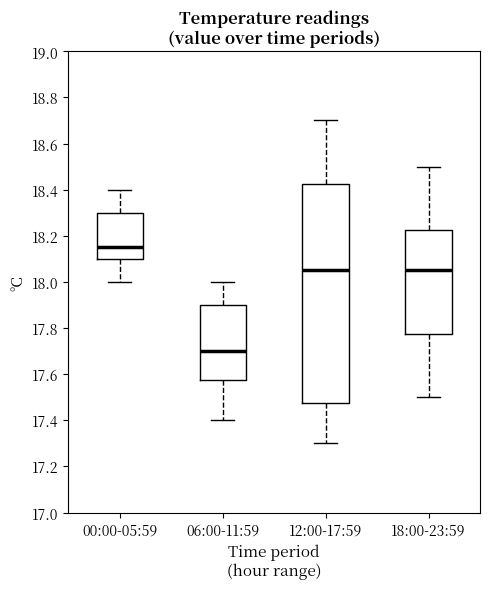

Where is the upper edge of the box for 06:00-11:59 on the y-axis? The values are not printed on the chart, so give them approximately, as read against the axis.

17.90